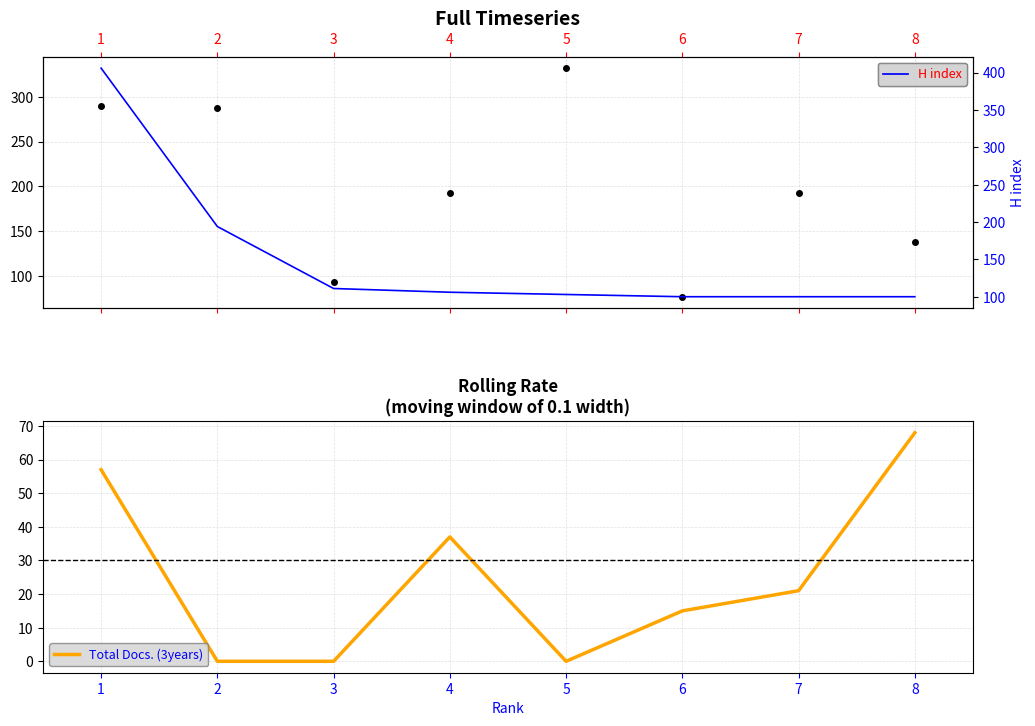

At how many categories does at least one series exceed 115?

6